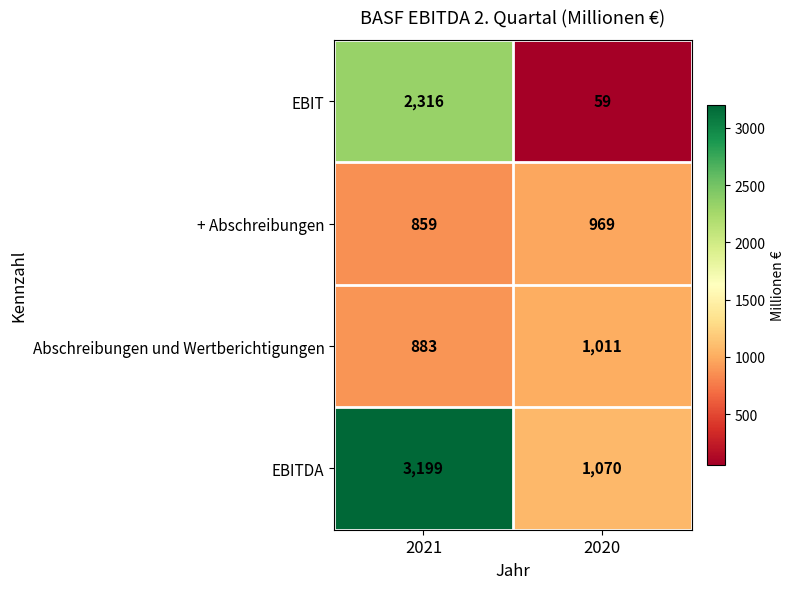

Reading left to right, extract all data points from this chart.

EBIT: 2316	59
+ Abschreibungen: 859	969
Abschreibungen und Wertberichtigungen: 883	1011
EBITDA: 3199	1070